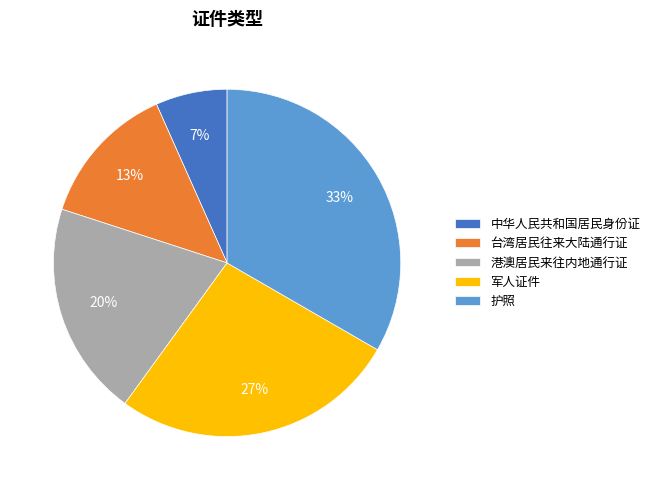

Which has a higher value, 港澳居民来往内地通行证 or 军人证件?

军人证件